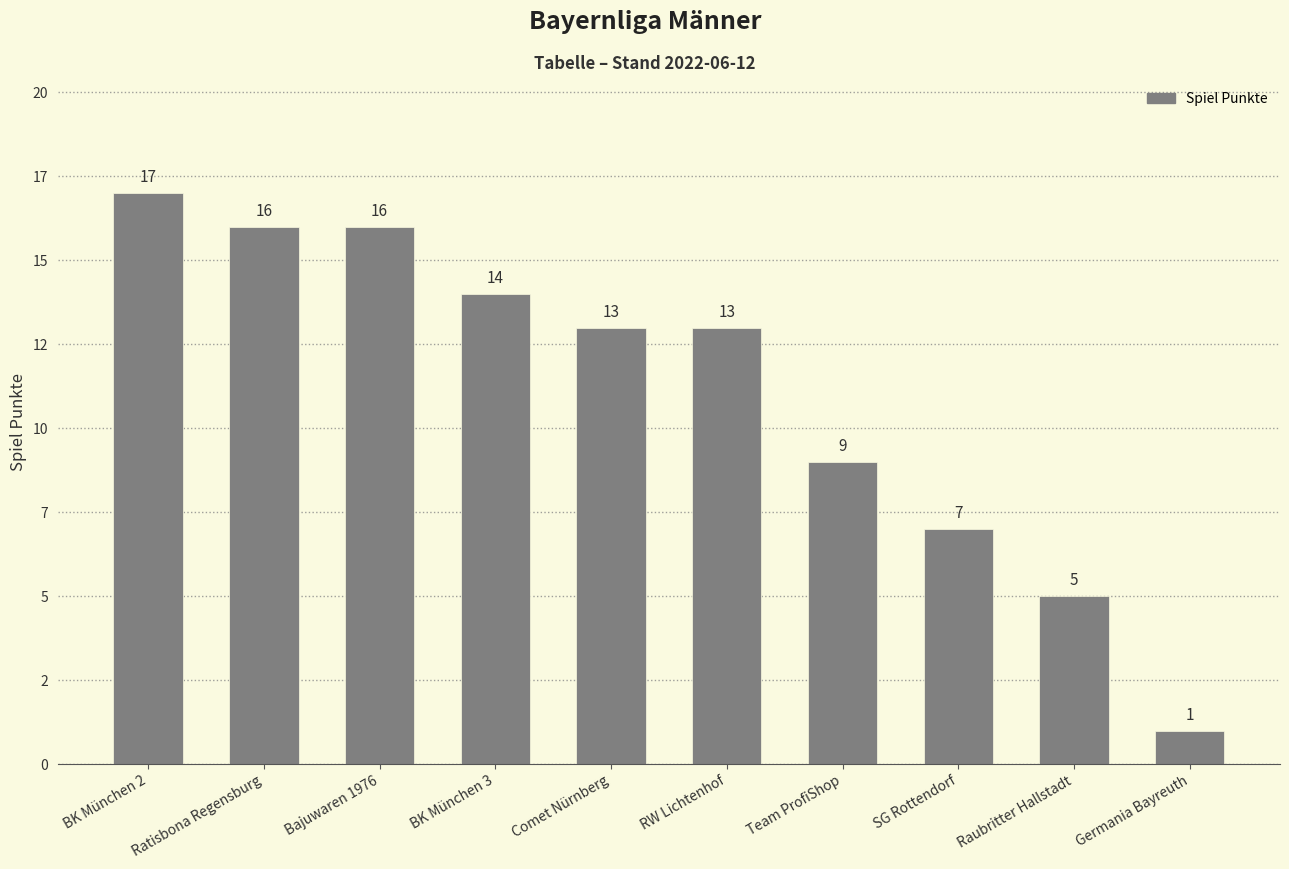

Reading left to right, what are all the values shown in this chart?

17	16	16	14	13	13	9	7	5	1